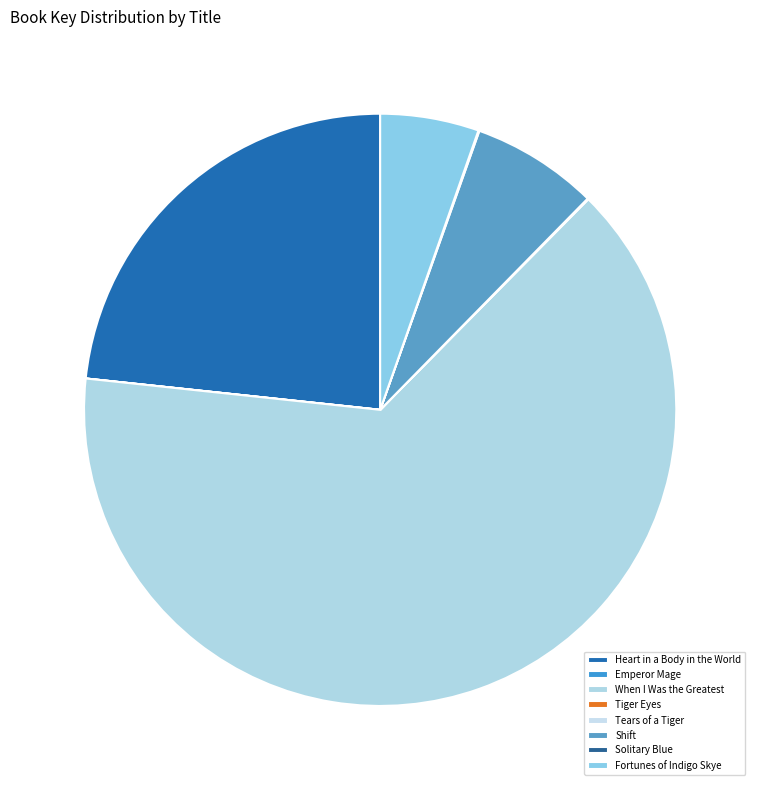

How many segments does this pie chart have?

8